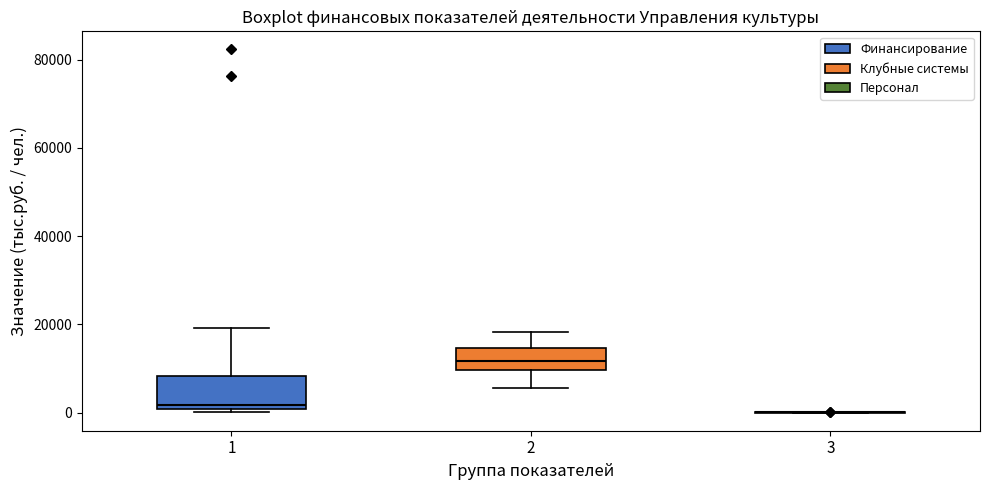

Reading left to right, read every box against the y-axis: the position of its median line, the range the box covers, and the ends of its whiskers. The values are not printed on the chart, so give them approximately, as read against the axis.

1: median 2000, box 0 to 8000, whiskers 0 (just below the box's lower edge) to 20000
2: median 12000, box 10000 to 14000, whiskers 6000 to 18000
3: box collapsed to a line at 0, whiskers 0 to 0